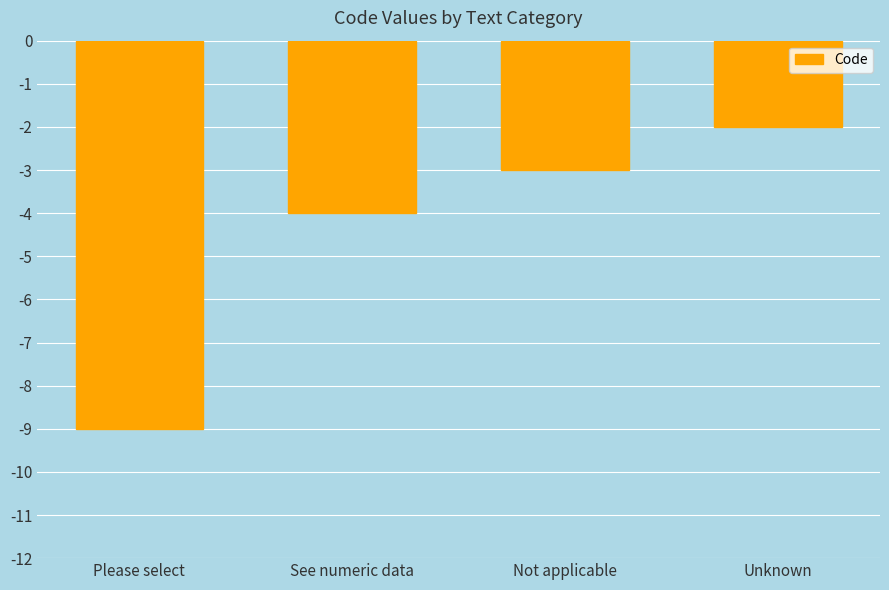

Does the chart contain any negative values?

Yes